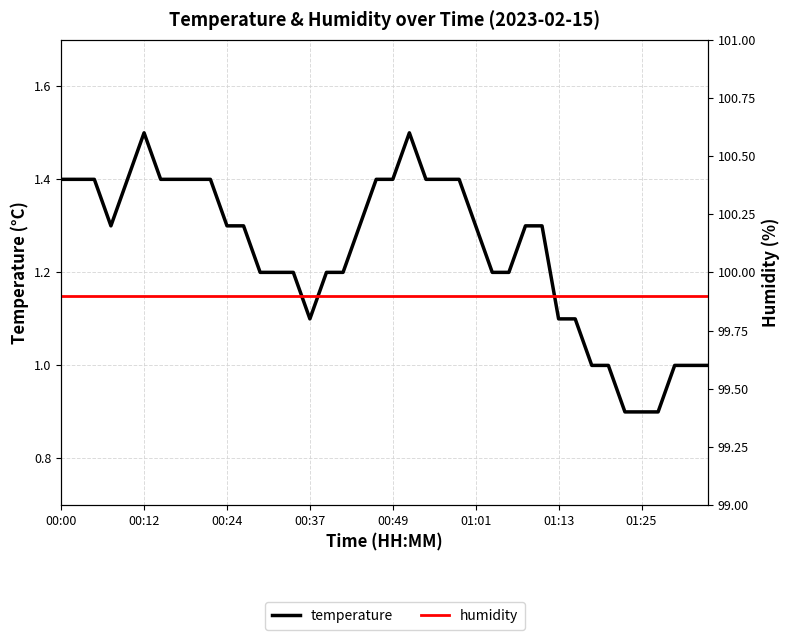

Where does the temperature series first go above 1?

00:00